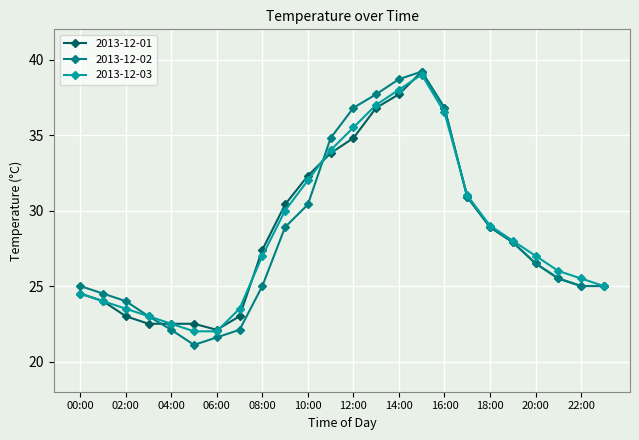

How many values in the 2013-12-02 series are below 26?

12